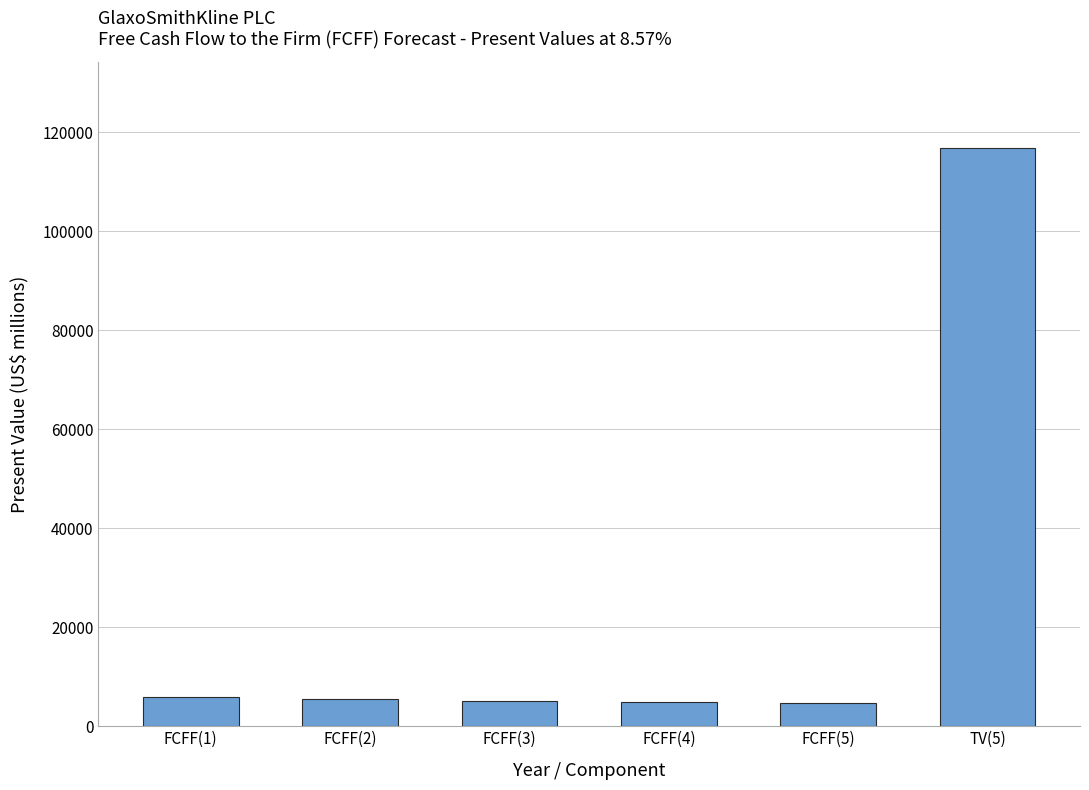

What is the sum of all values?

142657